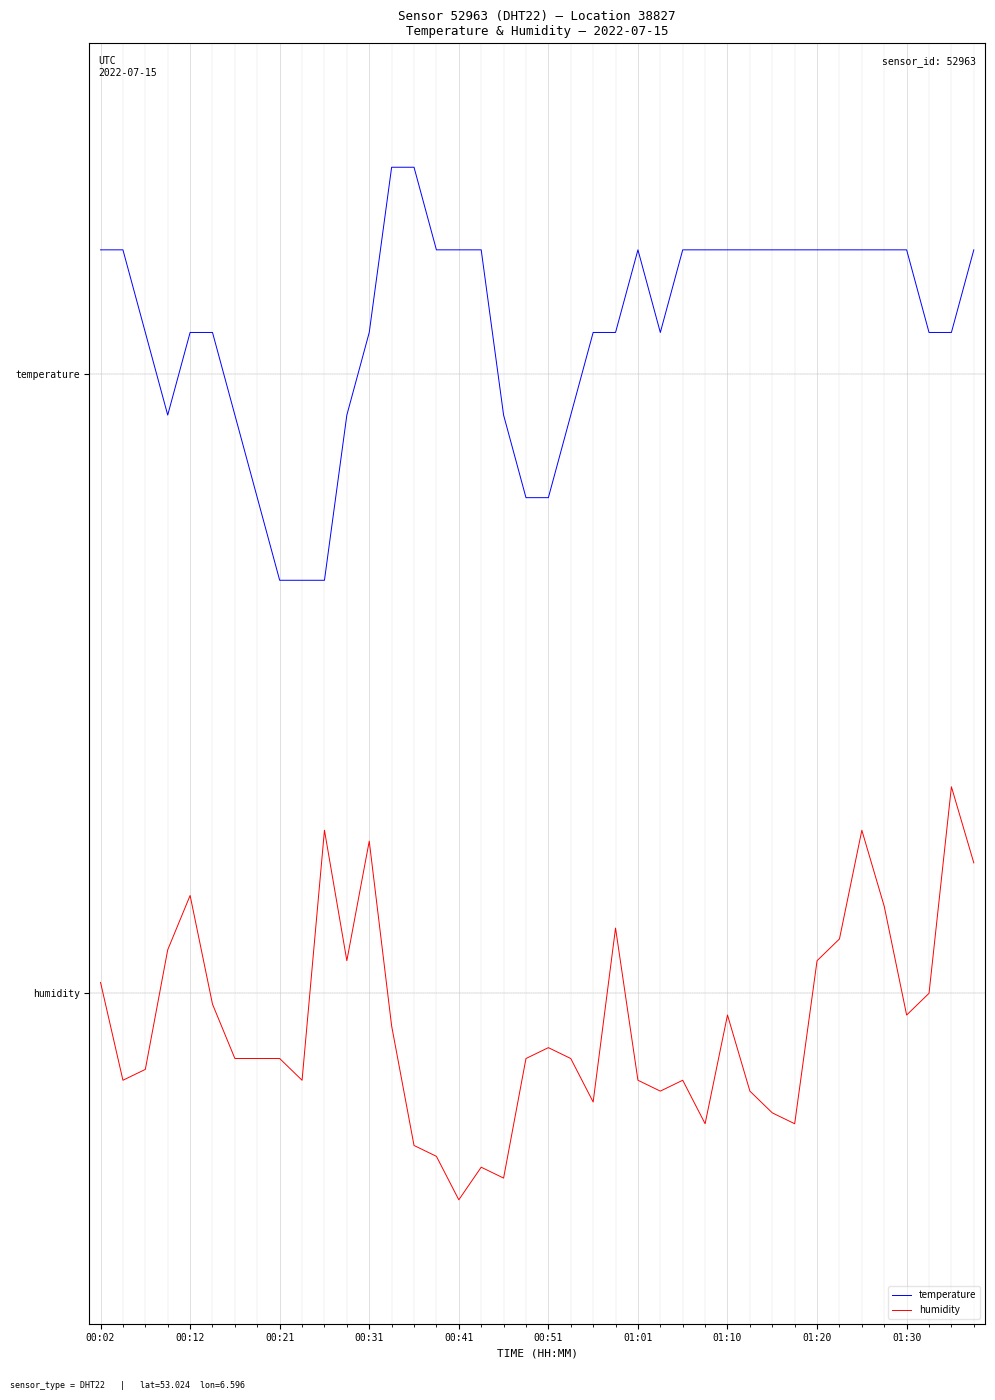

Which series has the largest total across all categories?

temperature